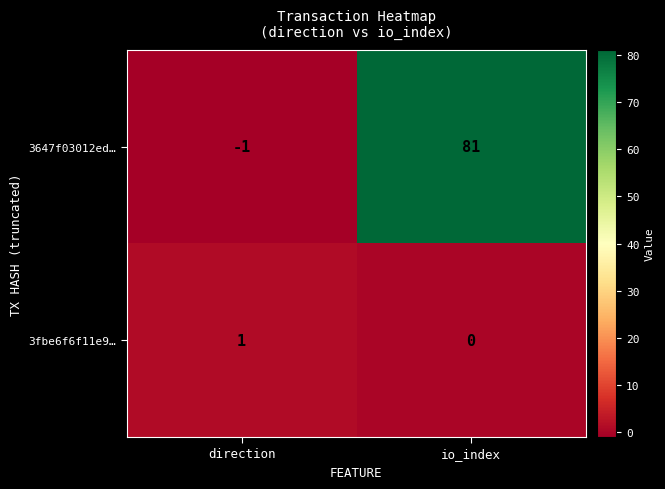

Reading left to right, what are all the values shown in this chart?

3647f03012ed…: direction=-1	io_index=81
3fbe6f6f11e9…: direction=1	io_index=0